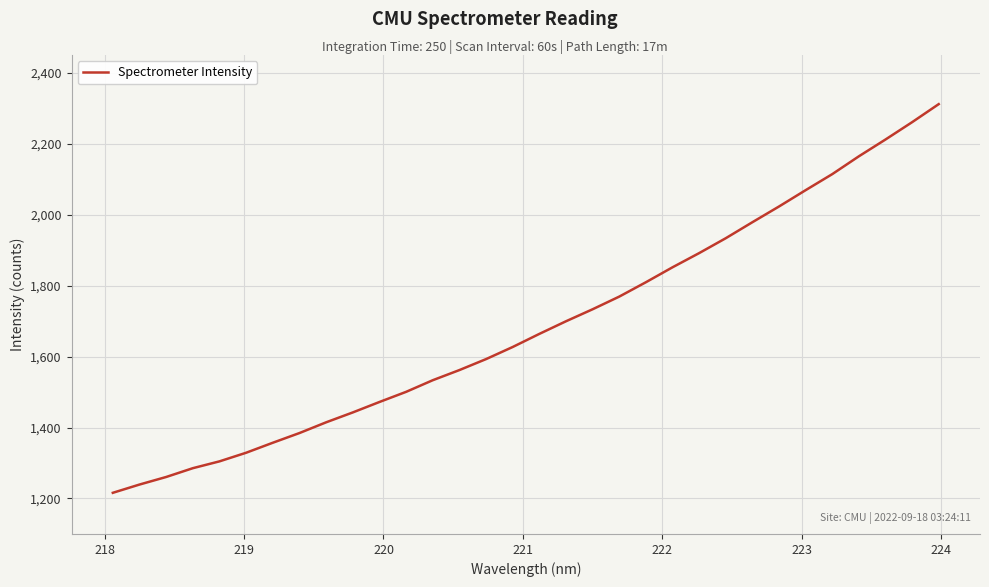

What is the difference between the maximum and minimum values?

1095.5